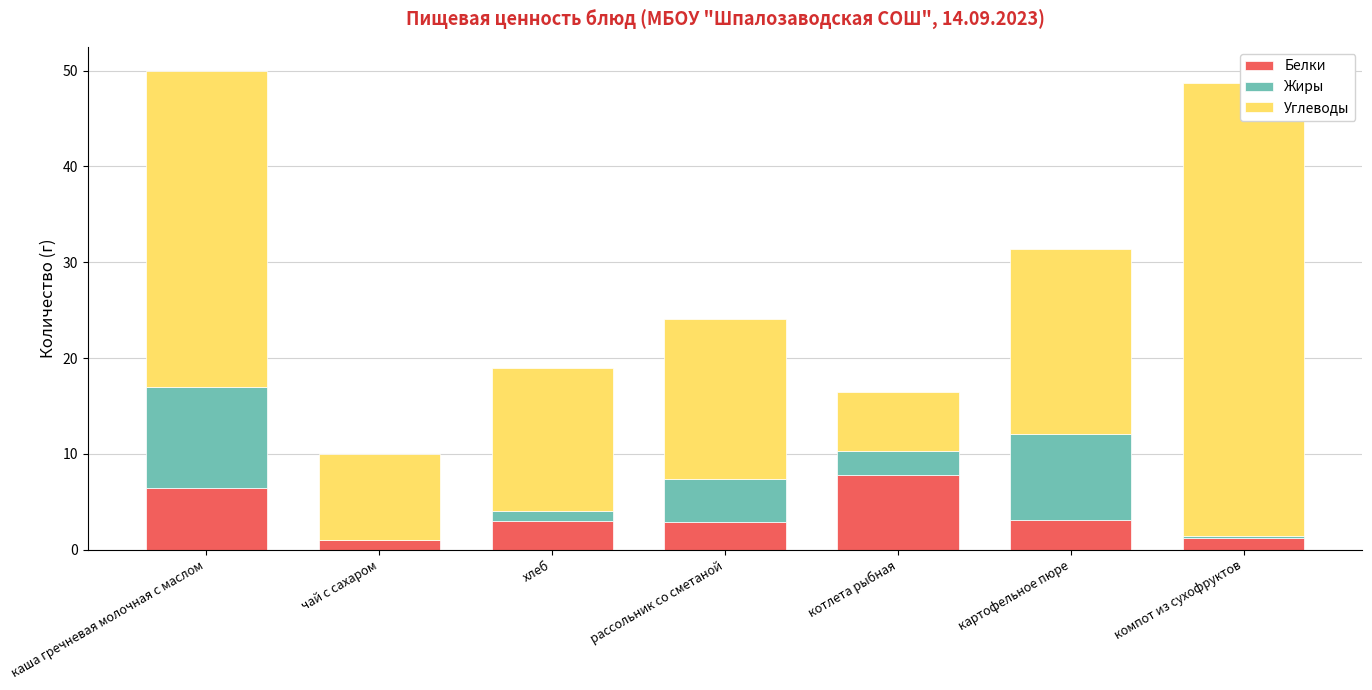

Reading right to left, what are all the values shown in this chart?

Белки: компот из сухофруктов=1.2	картофельное пюре=3.1	котлета рыбная=7.8	рассольник со сметаной=2.9	хлеб=3.0	чай с сахаром=1.0	каша гречневая молочная с маслом=6.4
Жиры: компот из сухофруктов=0.3	картофельное пюре=9.0	котлета рыбная=2.5	рассольник со сметаной=4.5	хлеб=1.0	чай с сахаром=0.0	каша гречневая молочная с маслом=10.6
Углеводы: компот из сухофруктов=47.3	картофельное пюре=19.3	котлета рыбная=6.2	рассольник со сметаной=16.7	хлеб=15.0	чай с сахаром=9.0	каша гречневая молочная с маслом=33.0